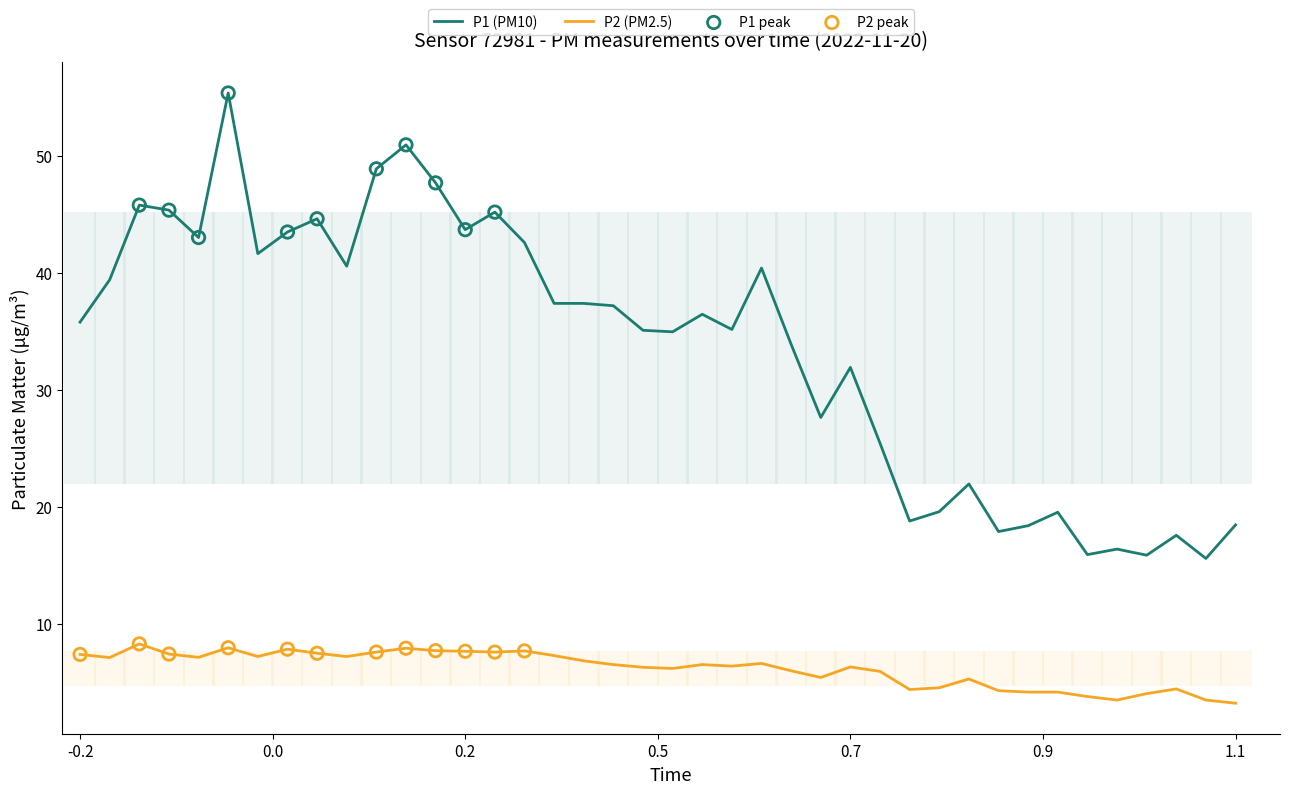

At how many categories does at least one series exceed 5?

40